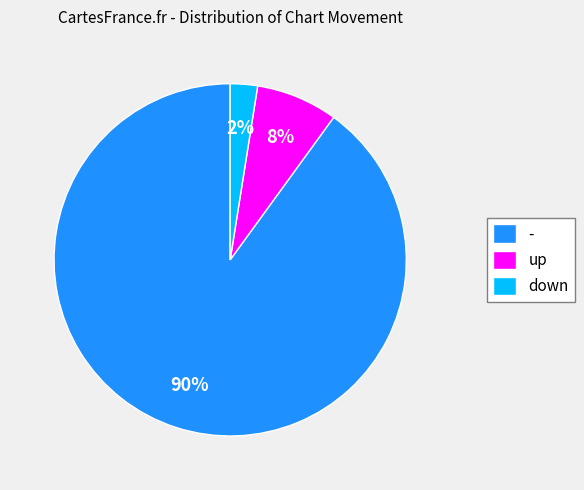

How many segments does this pie chart have?

3